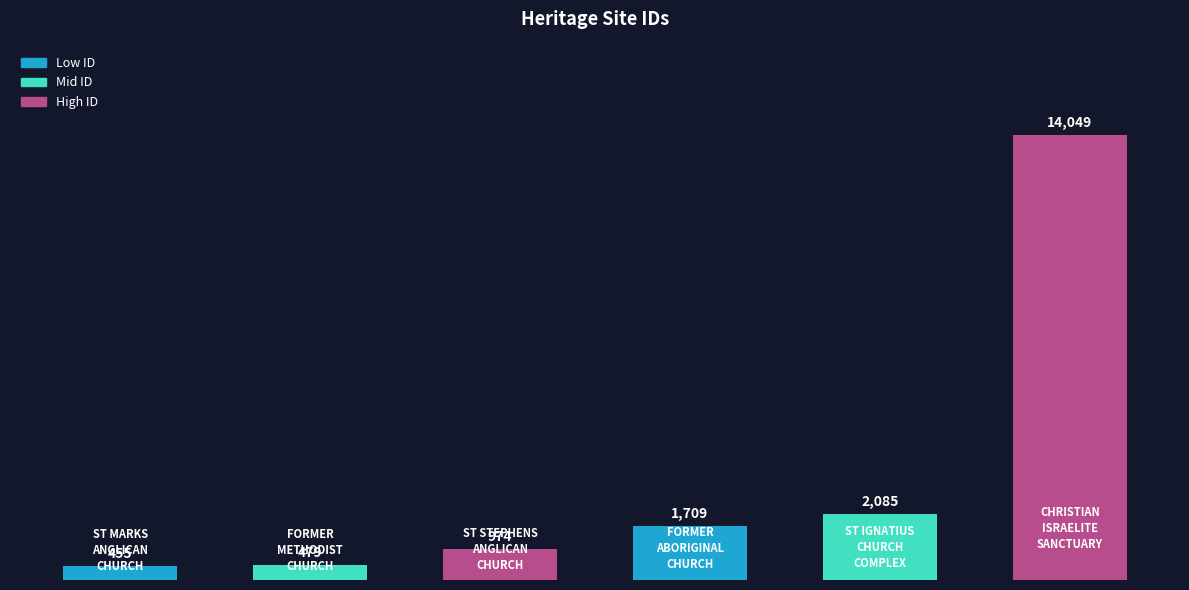

What is the value of the 1st bar from the left?

455